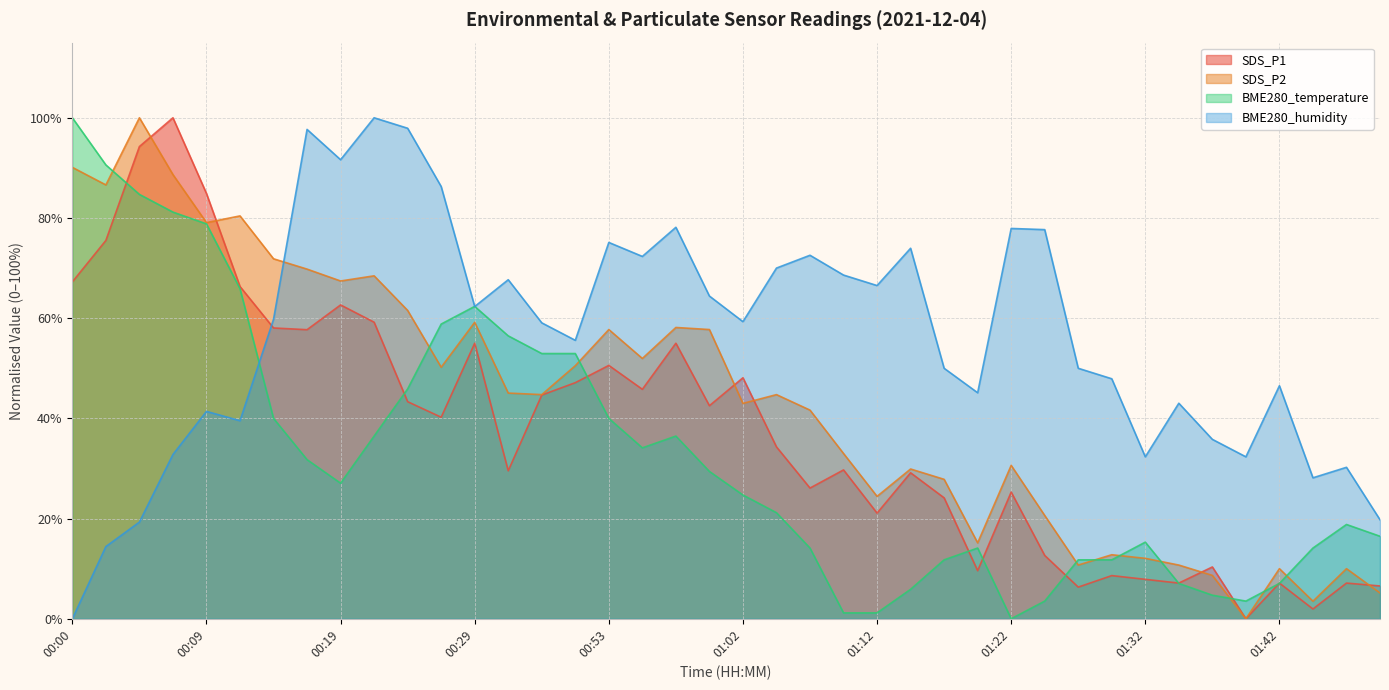

Rank the series by their maximum value, from lowest to highest.

SDS_P1, SDS_P2, BME280_temperature, BME280_humidity